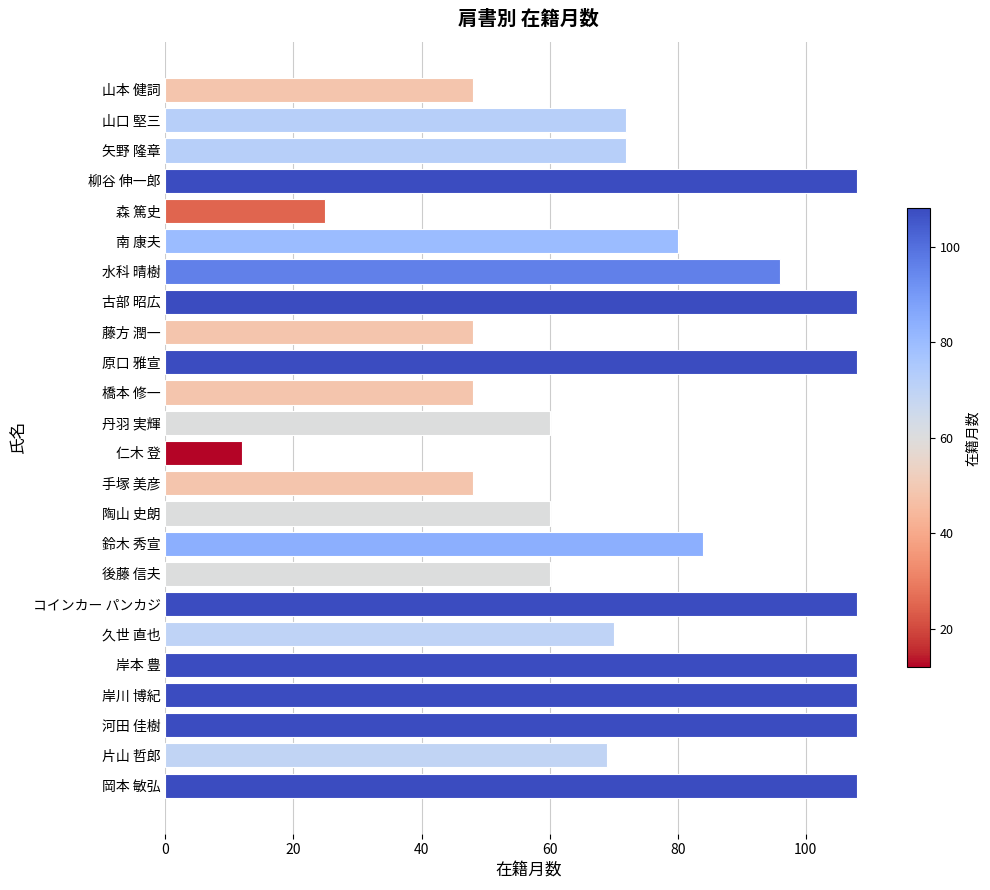

What is the minimum value shown in the chart?

12